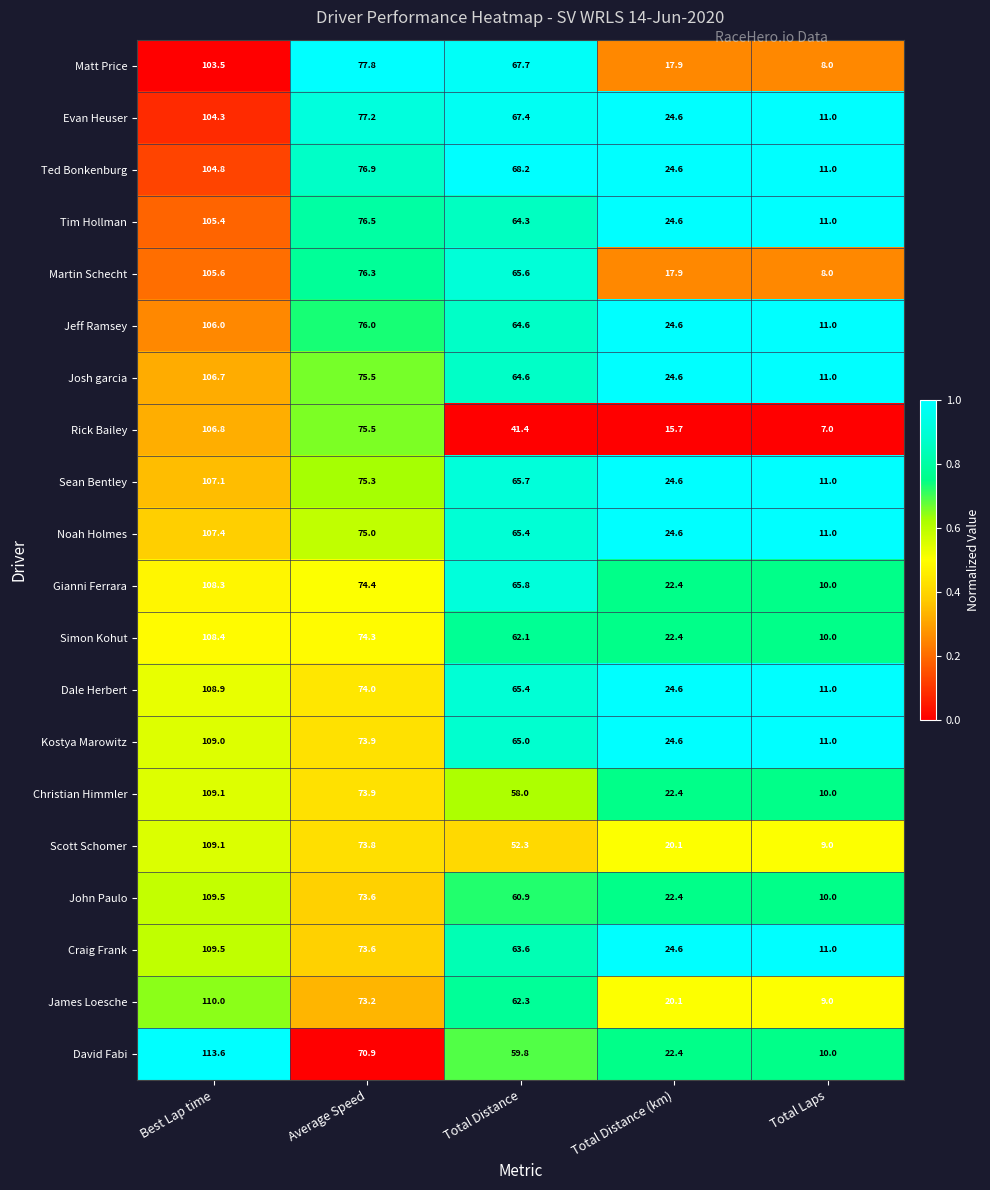

Between Total Distance and Total Distance (km), which series saw the biggest shift?

Matt Price